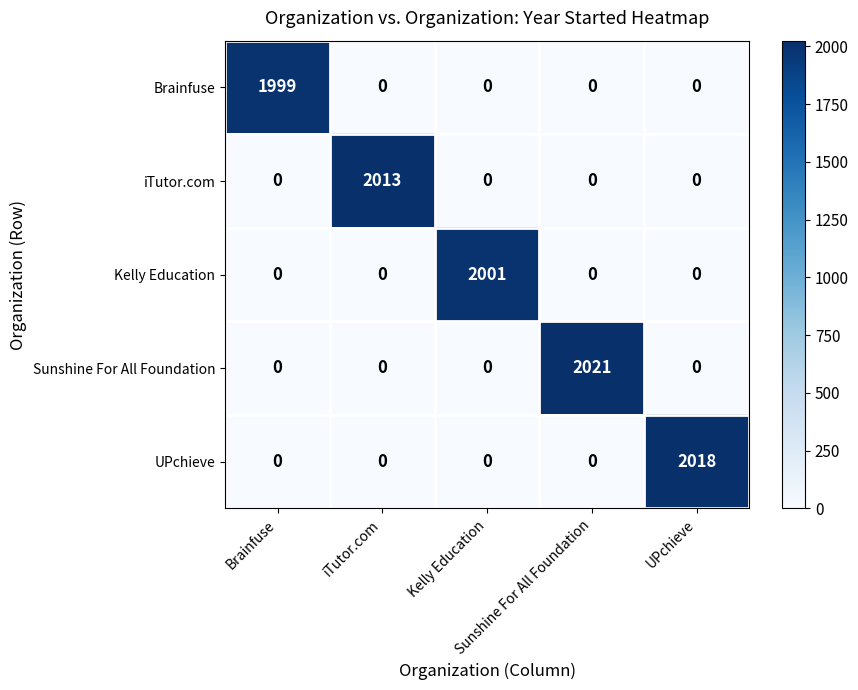

At how many categories does at least one series exceed 187?

5